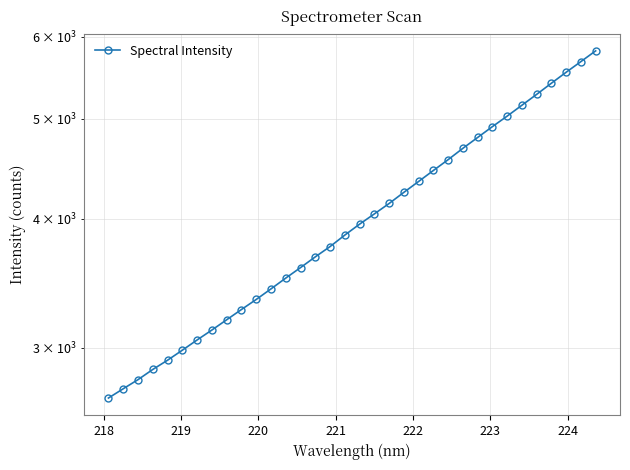

Reading left to right, list all the values displayed in this chart.

2683.7	2739.6	2795.8	2860.1	2919.5	2985.4	3054.3	3122.6	3194.8	3268.6	3342.6	3422.3	3505.5	3588.4	3675.3	3760.6	3858.2	3953.1	4044.4	4139.3	4243.4	4347.6	4455.2	4564.0	4680.7	4795.1	4912.4	5028.6	5152.1	5278.2	5411.0	5544.9	5678.0	5815.4